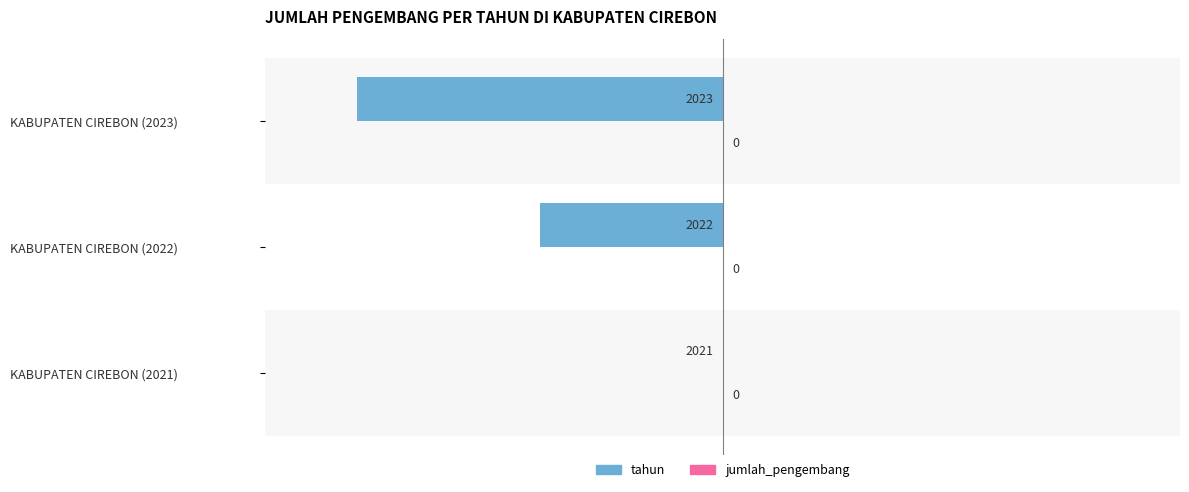

True or false: the data shows 0 at KABUPATEN CIREBON (2021).

True